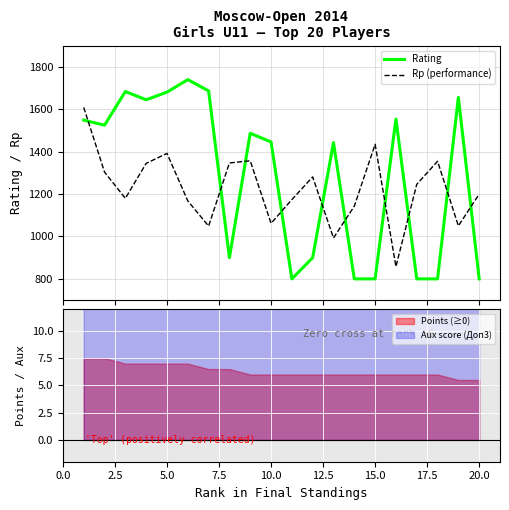

How many times do Rp (performance) and Rating cross each other?

10